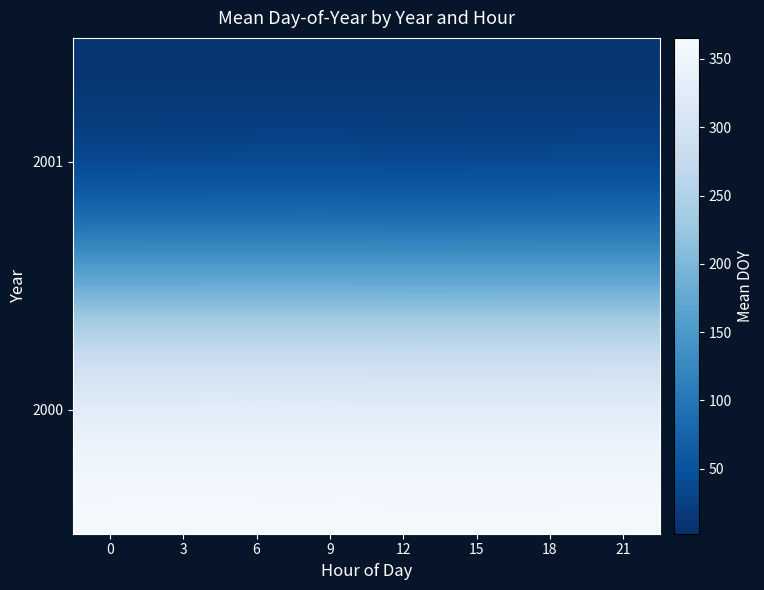

Reading left to right, what are all the values shown in this chart?

2000: 0=365.0	3=365.1	6=365.2	9=365.4	12=364.5	15=364.6	18=364.8	21=364.9
2001: 0=2.5	3=2.6	6=2.8	9=2.9	12=2.5	15=2.6	18=2.8	21=2.9